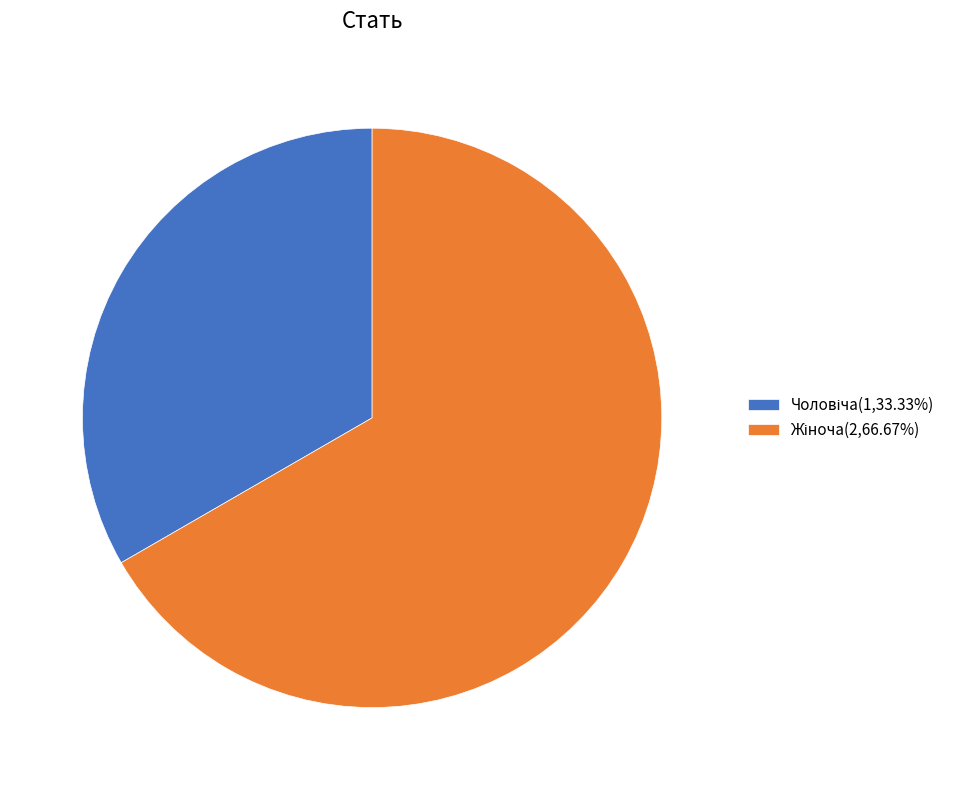

Is there any slice that represents more than half of the pie?

Yes